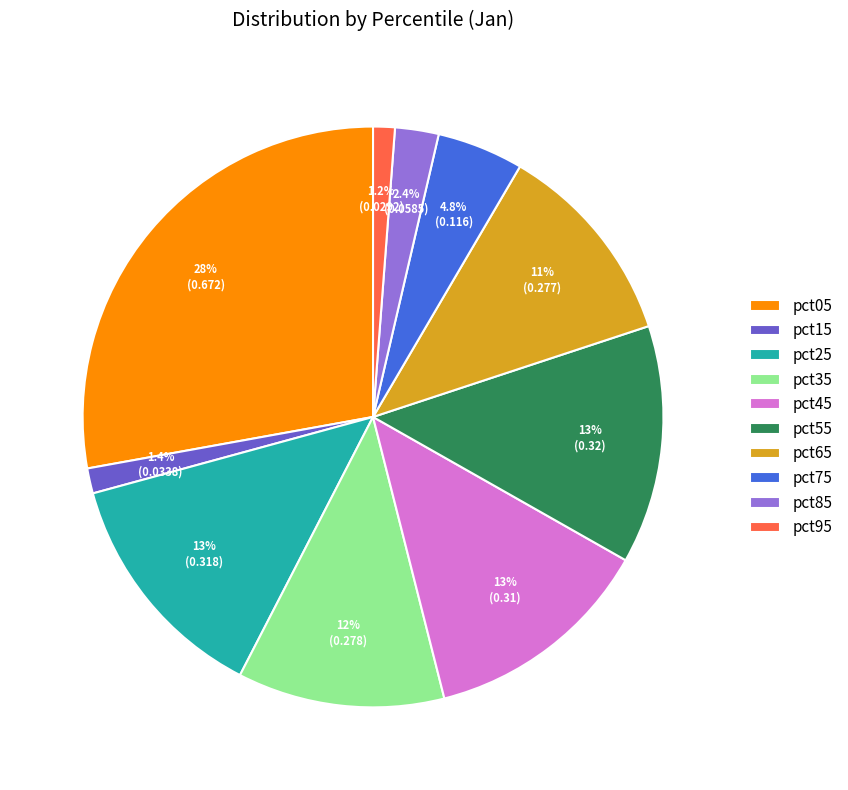

Is pct85 the majority of the pie?

No